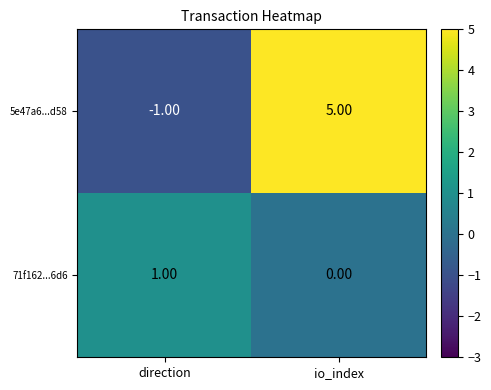

Which series changed the most between direction and io_index?

5e47a6...d58